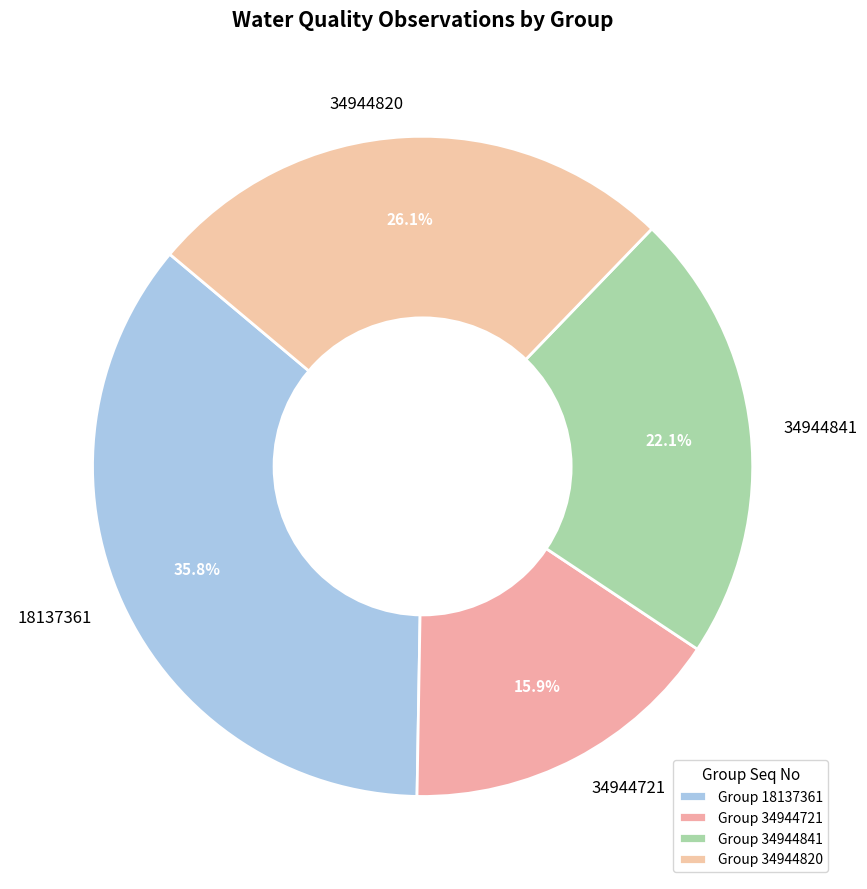

To the nearest percent, what portion does 34944721 represent?

16%